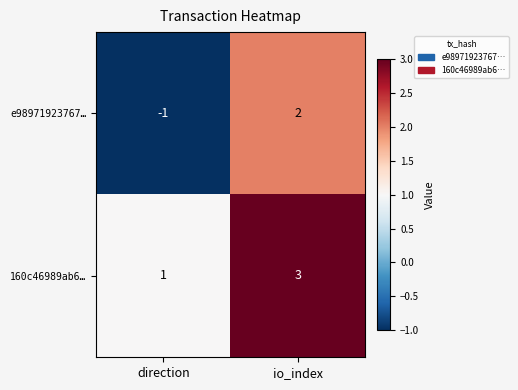

How many categories are shown in the chart?

2